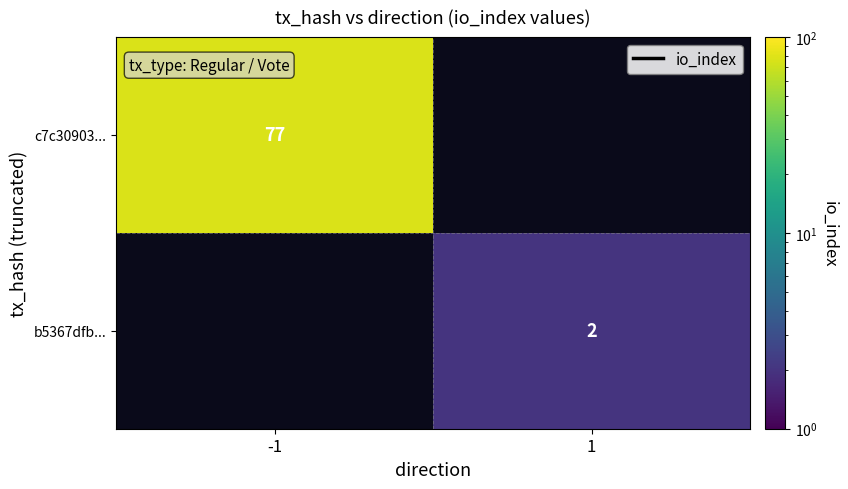

Is the value of c7c30903... at -1 greater than the value of b5367dfb... at 1?

Yes